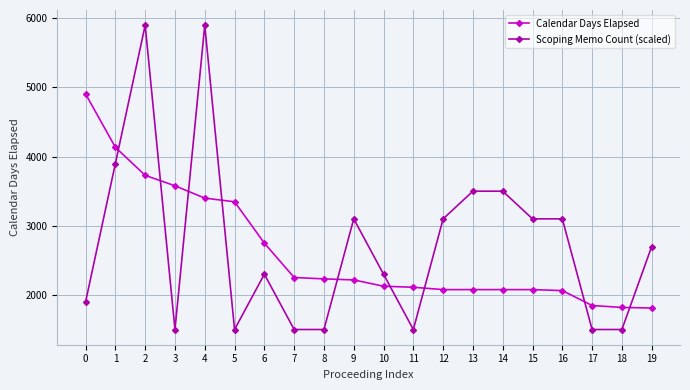

True or false: Scoping Memo Count (scaled) has a value of 1900 at 0.

True